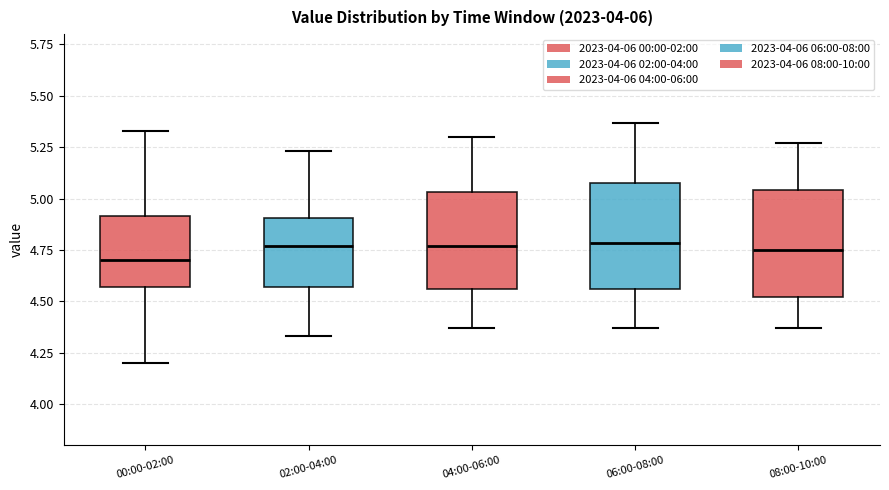

Reading left to right, read every box against the y-axis: the position of its median line, the range the box covers, and the ends of its whiskers. The values are not printed on the chart, so give them approximately, as read against the axis.

00:00-02:00: median 4.70, box 4.55 to 4.90, whiskers 4.20 to 5.35
02:00-04:00: median 4.75, box 4.55 to 4.90, whiskers 4.35 to 5.25
04:00-06:00: median 4.75, box 4.55 to 5.05, whiskers 4.35 to 5.30
06:00-08:00: median 4.80, box 4.55 to 5.10, whiskers 4.35 to 5.35
08:00-10:00: median 4.75, box 4.50 to 5.05, whiskers 4.35 to 5.25